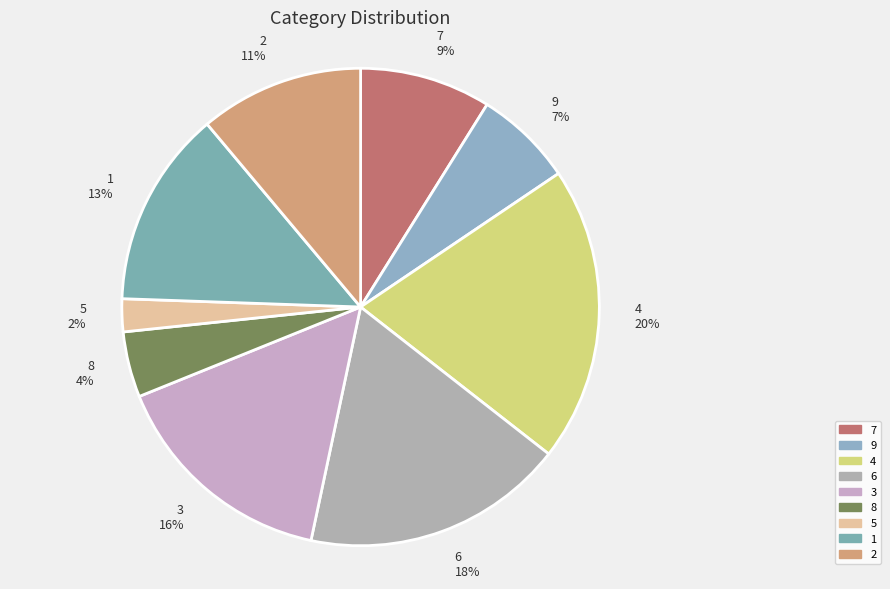

Approximately how many times larger is the value at 5 compared to 9?

0.3